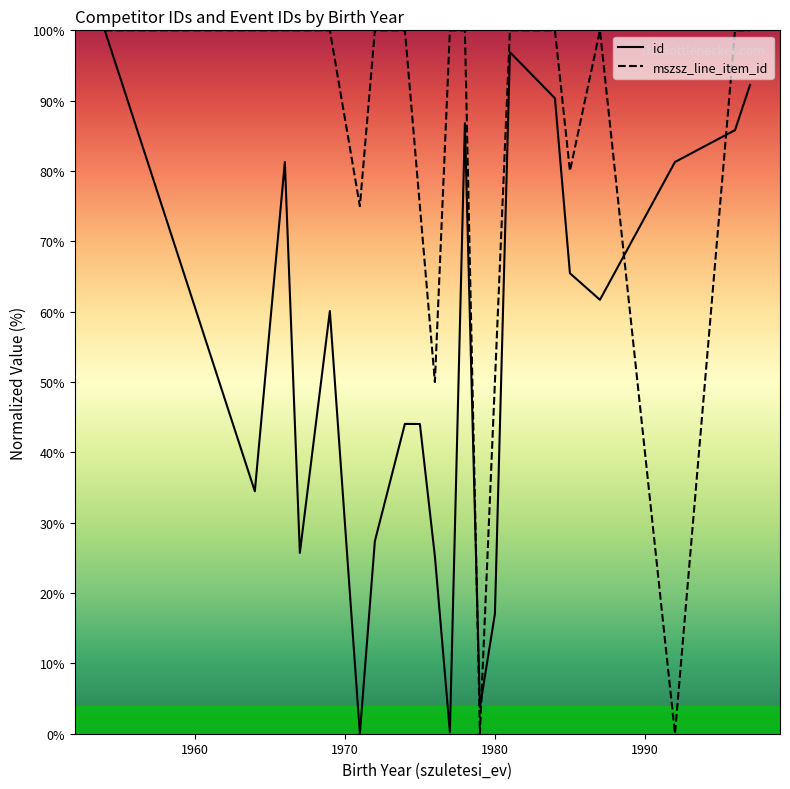

Which series has the largest total across all categories?

mszsz_line_item_id